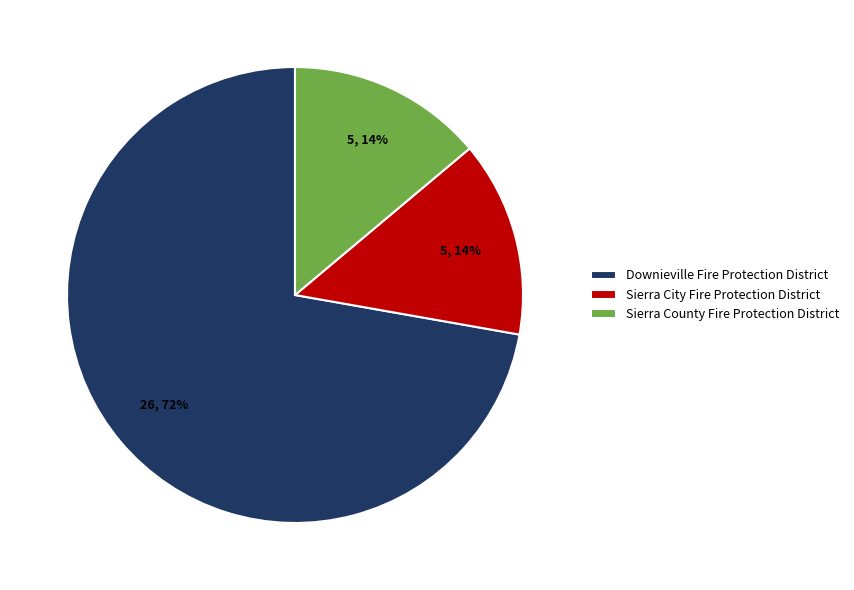

Which slice represents more than half of the pie?

Downieville Fire Protection District